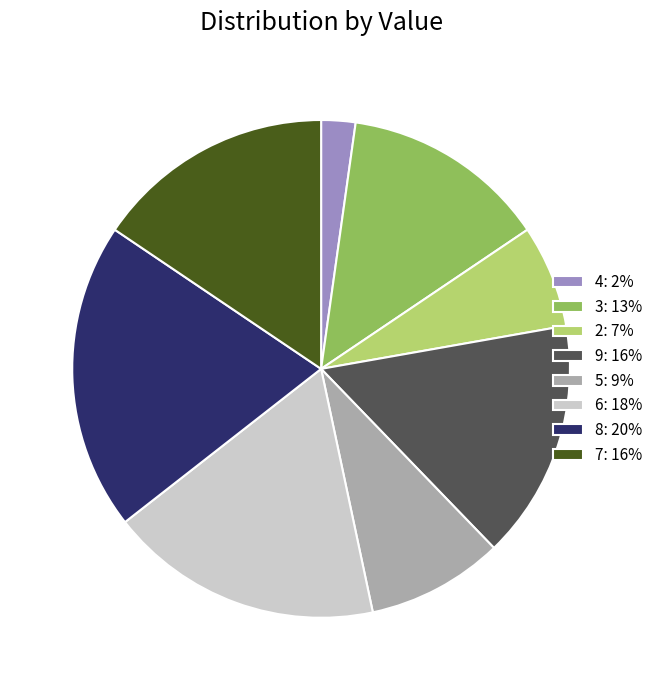

Does 3: 13% represent more than half of the total?

No